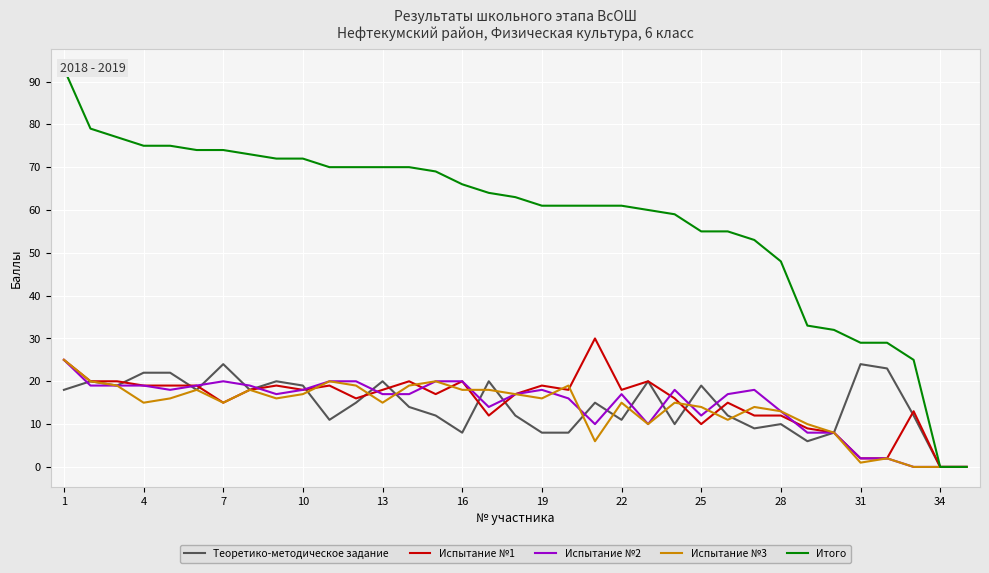

Where does the Испытание №1 series first go above 18?

1